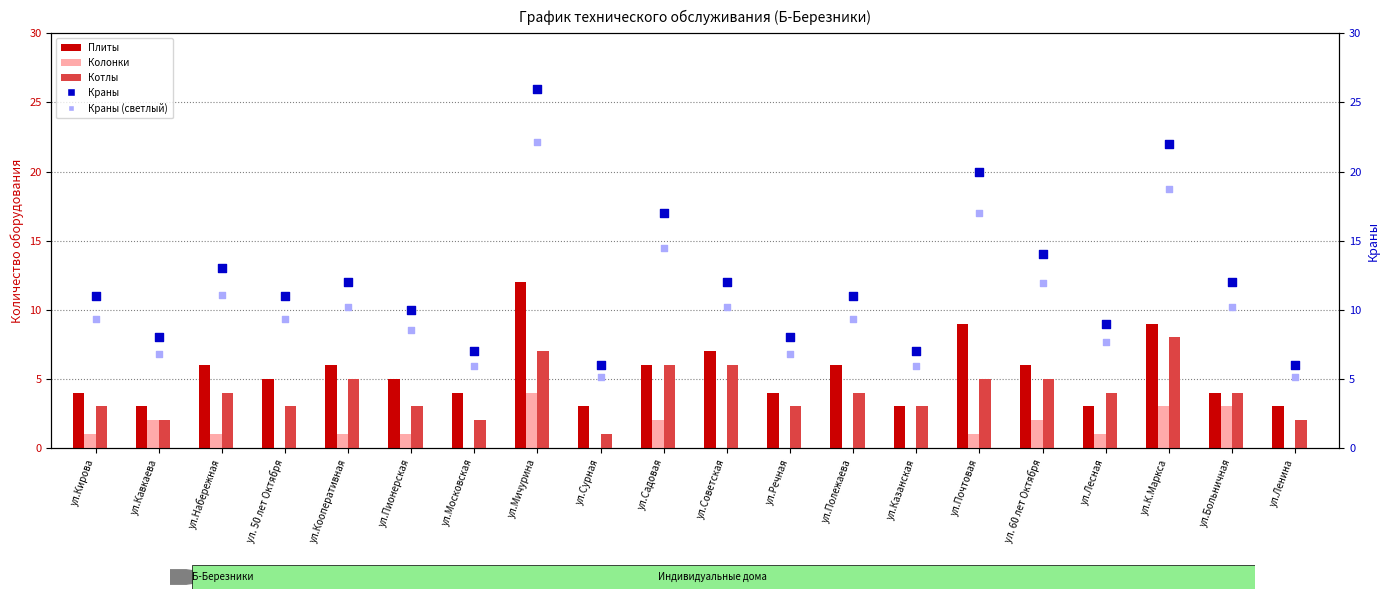

Which series has the largest total across all categories?

Краны